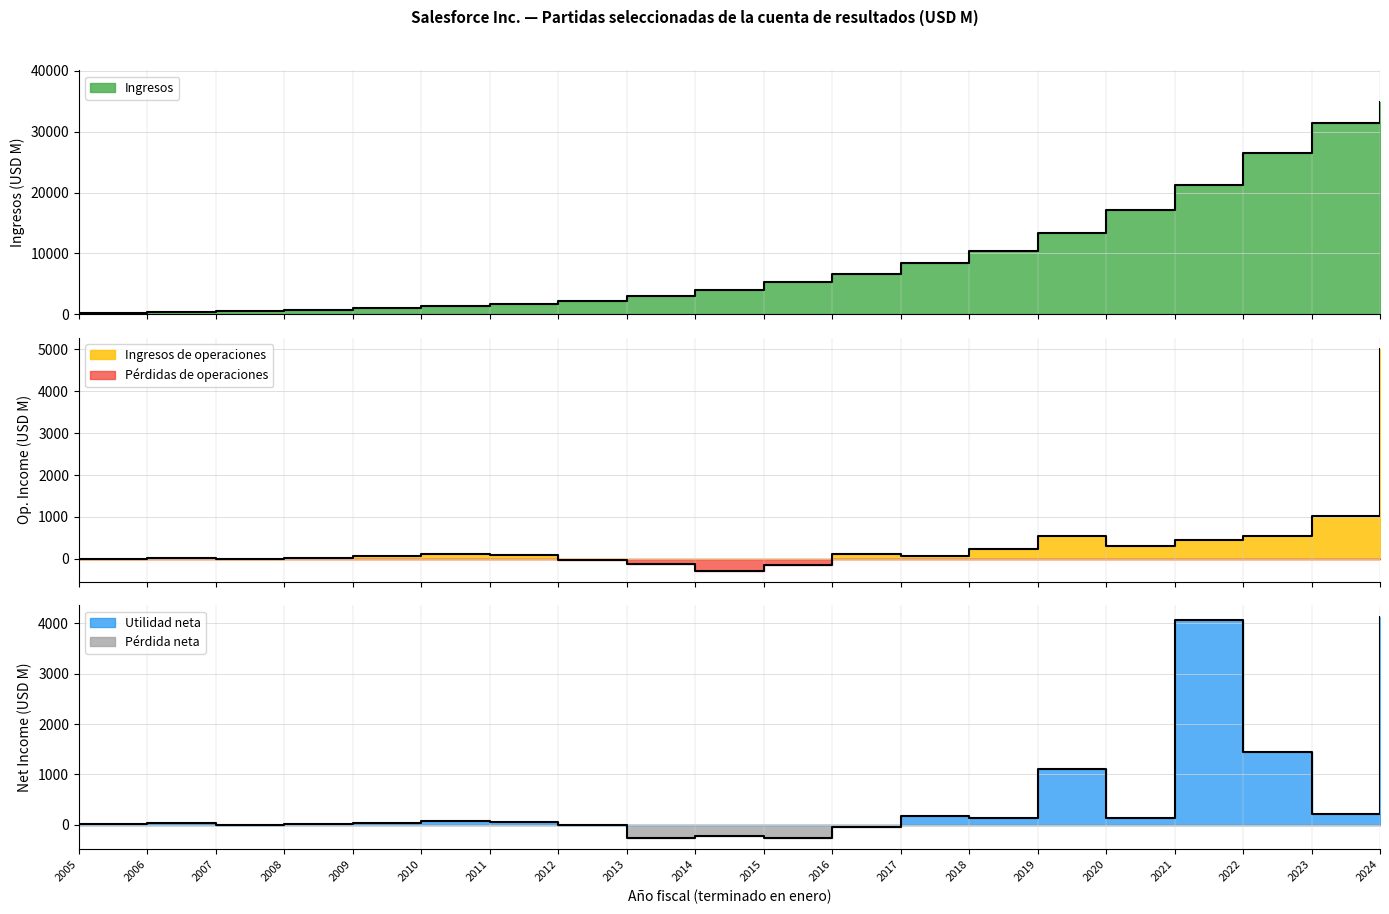

Is the value of Ingresos at 2019 greater than the value of Ingresos de operaciones at 2013?

Yes